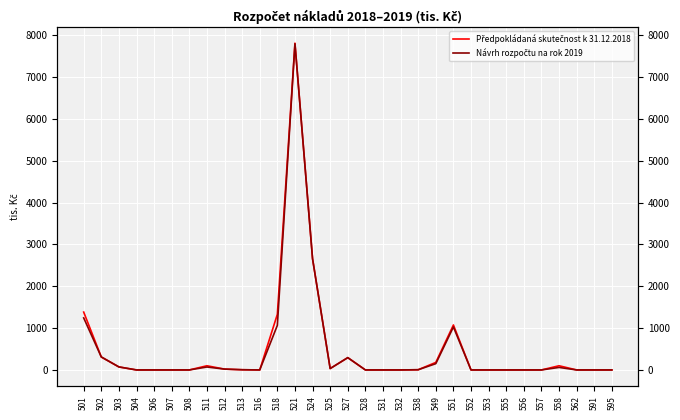

In Návrh rozpočtu na rok 2019, how many points are higher than both neighbors (excluding endpoints)?

5